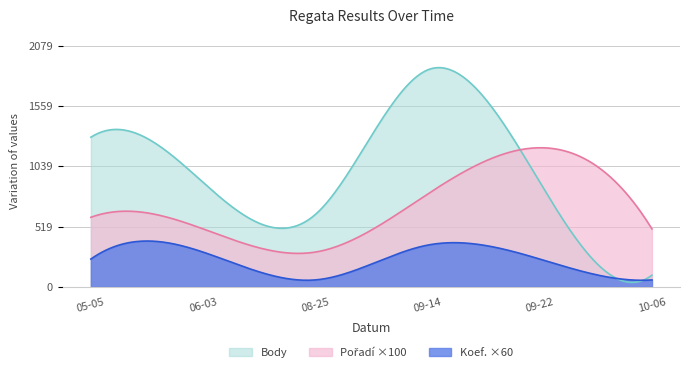

What position from the left is 2007-08-25?

3